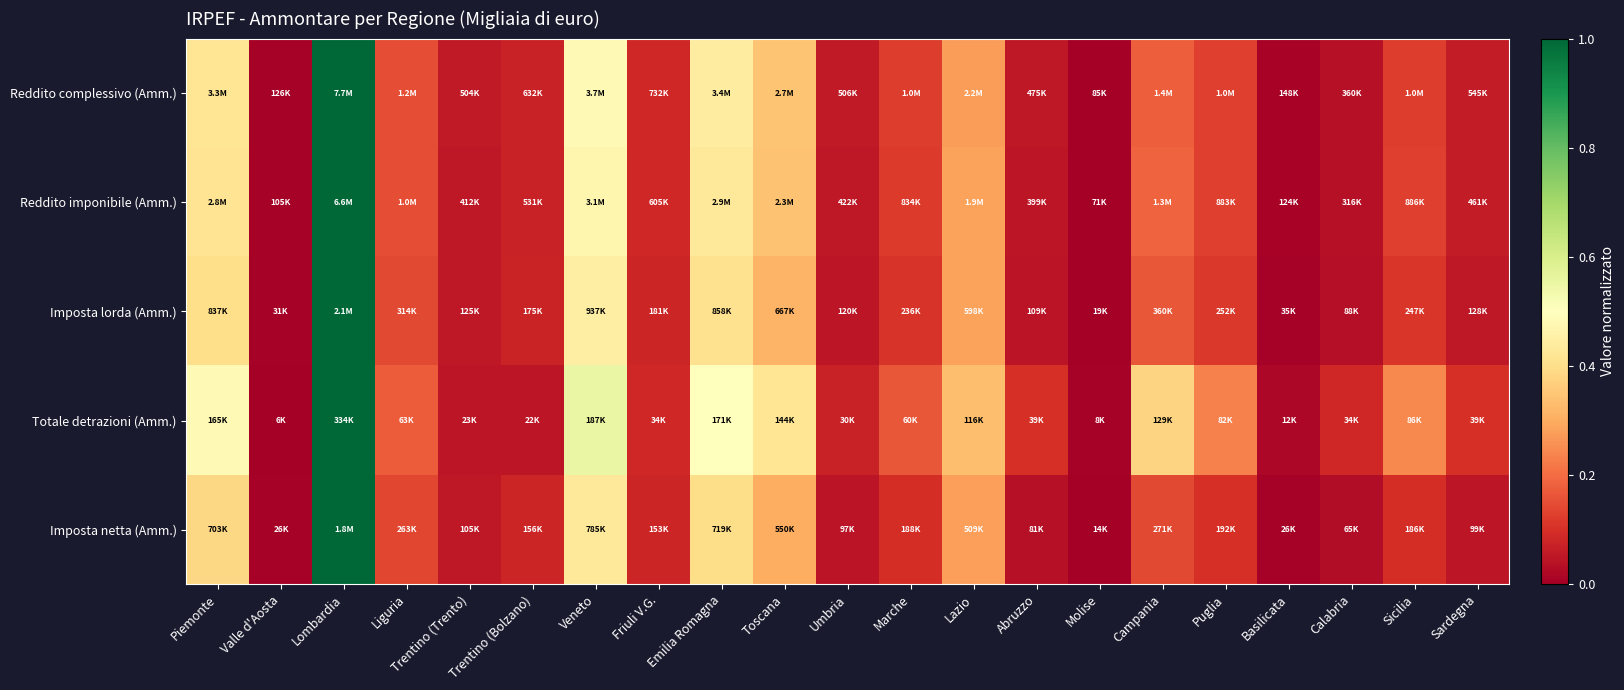

Reading right to left, transcribe all the data shown in this chart.

Reddito complessivo (Amm.): Sardegna=0.1	Sicilia=0.1	Calabria=0.0	Basilicata=0.0	Puglia=0.1	Campania=0.2	Molise=0.0	Abruzzo=0.1	Lazio=0.3	Marche=0.1	Umbria=0.1	Toscana=0.3	Emilia Romagna=0.4	Friuli V.G.=0.1	Veneto=0.5	Trentino (Bolzano)=0.1	Trentino (Trento)=0.1	Liguria=0.2	Lombardia=1.0	Valle d'Aosta=0.0	Piemonte=0.4
Reddito imponibile (Amm.): Sardegna=0.1	Sicilia=0.1	Calabria=0.0	Basilicata=0.0	Puglia=0.1	Campania=0.2	Molise=0.0	Abruzzo=0.1	Lazio=0.3	Marche=0.1	Umbria=0.1	Toscana=0.3	Emilia Romagna=0.4	Friuli V.G.=0.1	Veneto=0.5	Trentino (Bolzano)=0.1	Trentino (Trento)=0.1	Liguria=0.1	Lombardia=1.0	Valle d'Aosta=0.0	Piemonte=0.4
Imposta lorda (Amm.): Sardegna=0.1	Sicilia=0.1	Calabria=0.0	Basilicata=0.0	Puglia=0.1	Campania=0.2	Molise=0.0	Abruzzo=0.0	Lazio=0.3	Marche=0.1	Umbria=0.0	Toscana=0.3	Emilia Romagna=0.4	Friuli V.G.=0.1	Veneto=0.4	Trentino (Bolzano)=0.1	Trentino (Trento)=0.1	Liguria=0.1	Lombardia=1.0	Valle d'Aosta=0.0	Piemonte=0.4
Totale detrazioni (Amm.): Sardegna=0.1	Sicilia=0.2	Calabria=0.1	Basilicata=0.0	Puglia=0.2	Campania=0.4	Molise=0.0	Abruzzo=0.1	Lazio=0.3	Marche=0.2	Umbria=0.1	Toscana=0.4	Emilia Romagna=0.5	Friuli V.G.=0.1	Veneto=0.6	Trentino (Bolzano)=0.0	Trentino (Trento)=0.1	Liguria=0.2	Lombardia=1.0	Valle d'Aosta=0.0	Piemonte=0.5
Imposta netta (Amm.): Sardegna=0.0	Sicilia=0.1	Calabria=0.0	Basilicata=0.0	Puglia=0.1	Campania=0.1	Molise=0.0	Abruzzo=0.0	Lazio=0.3	Marche=0.1	Umbria=0.0	Toscana=0.3	Emilia Romagna=0.4	Friuli V.G.=0.1	Veneto=0.4	Trentino (Bolzano)=0.1	Trentino (Trento)=0.1	Liguria=0.1	Lombardia=1.0	Valle d'Aosta=0.0	Piemonte=0.4